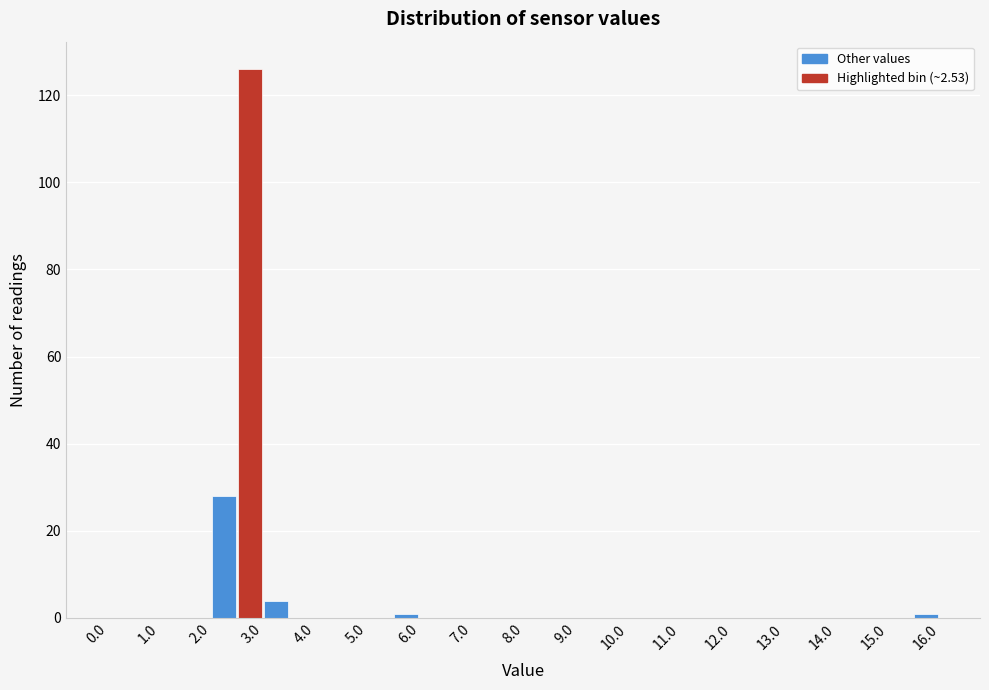

How tall is the bar that spans 2.5 to 3.0 on the x-axis? The values are not printed on the chart, so give them approximately, as read against the axis.

126